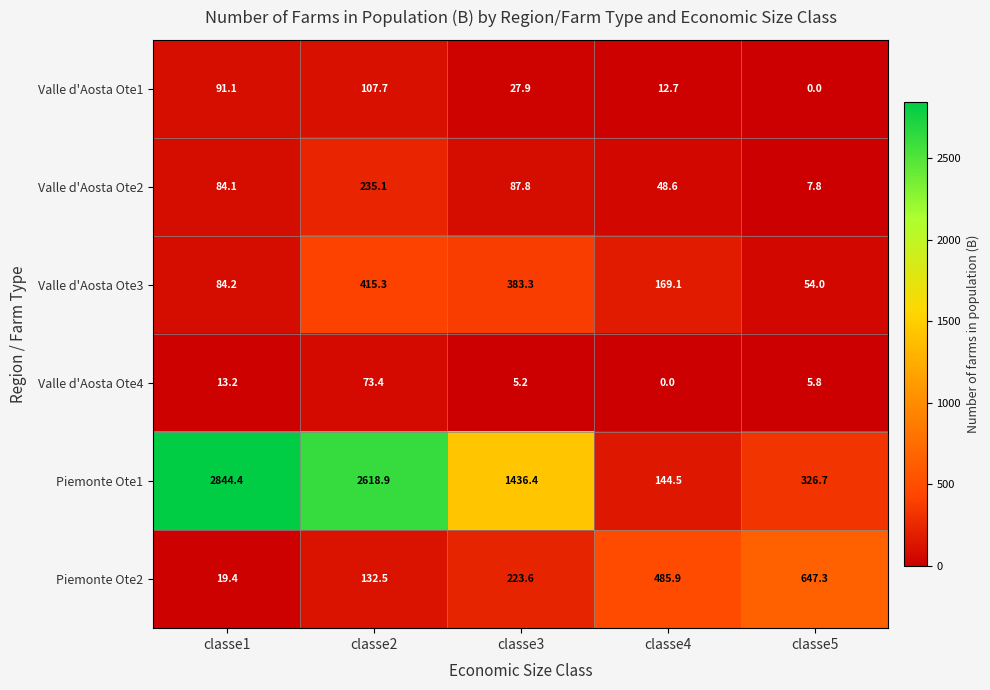

What is the spread (max minus min) of values at classe5?

647.3